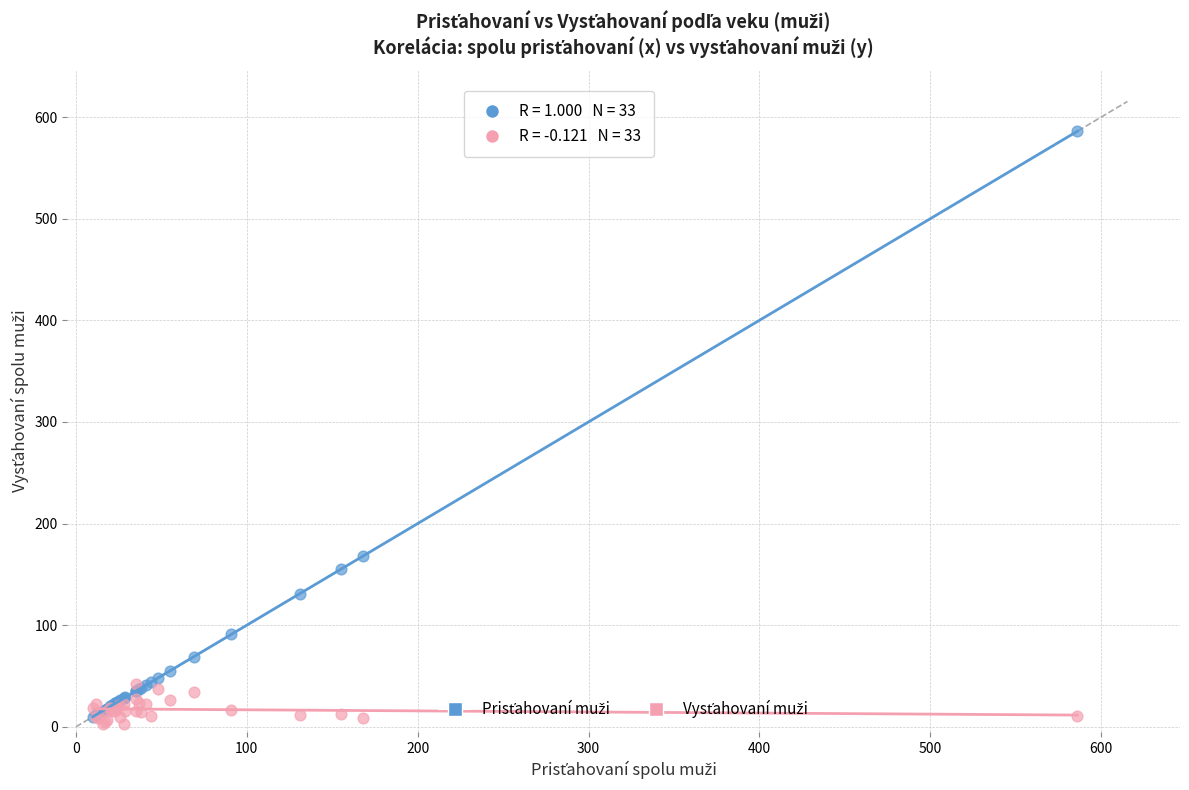

Across all series, what Y value is closest to 294?

168